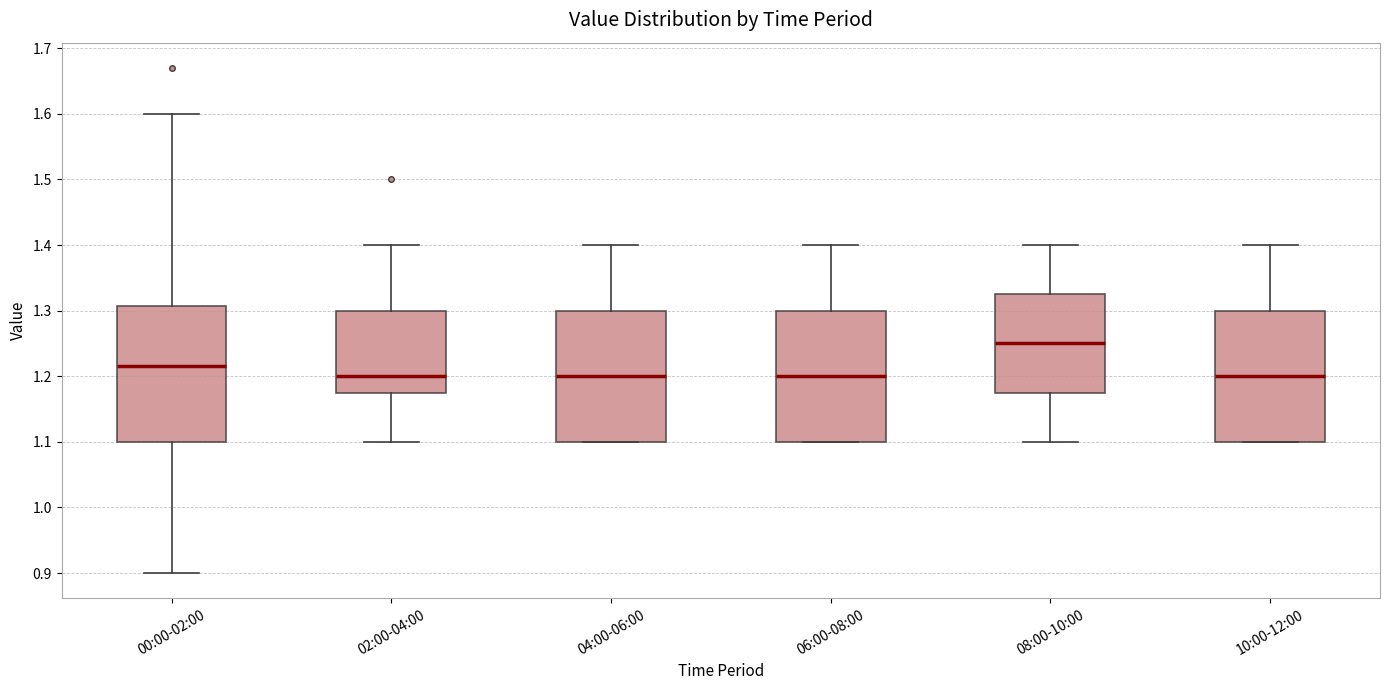

Where does the upper whisker of the box for 10:00-12:00 end on the y-axis? The values are not printed on the chart, so give them approximately, as read against the axis.

1.40